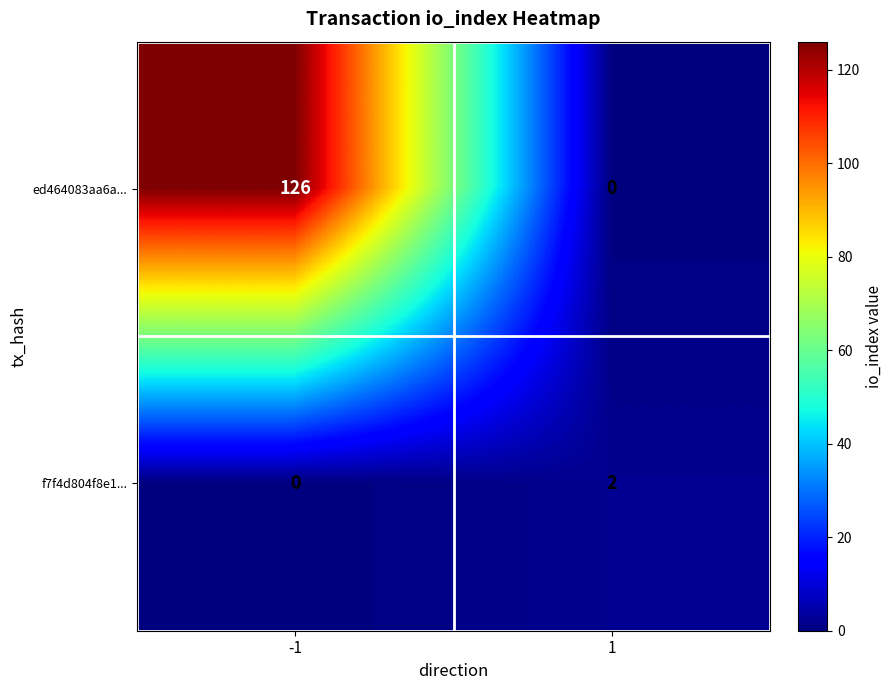

Reading left to right, transcribe all the data shown in this chart.

ed464083aa6a...: 126	0
f7f4d804f8e1...: 0	2